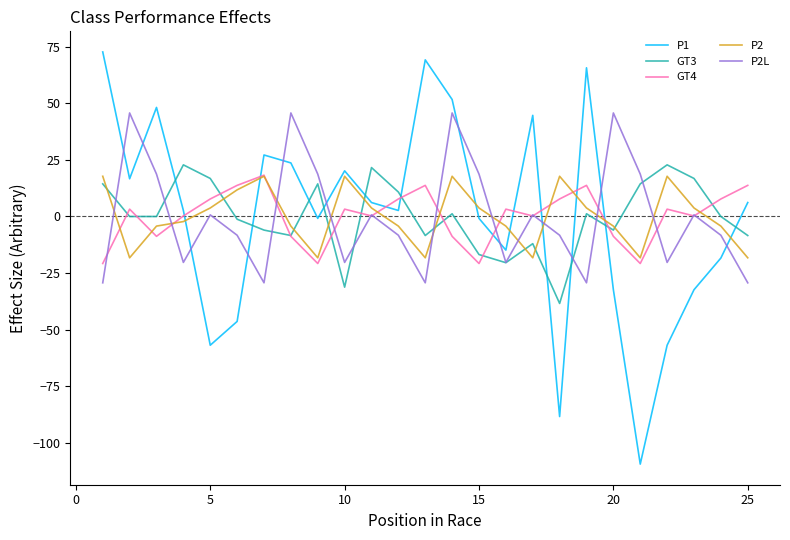

Reading right to left, what are all the values shown in this chart?

P1: 6.2	-18.3	-32.3	-56.8	-109.3	-32.3	65.7	-88.3	44.7	-14.8	-0.8	51.7	69.2	2.7	6.2	20.2	-0.8	23.7	27.2	-46.3	-56.8	2.7	48.2	16.7	72.7
GT3: -8.4	0.0	16.8	22.8	14.4	-6.0	1.2	-38.4	-12.0	-20.4	-16.8	1.2	-8.4	10.8	21.6	-31.2	14.4	-8.4	-6.0	-1.2	16.8	22.8	0.0	0.0	14.4
GT4: 13.7	7.7	0.2	3.2	-20.8	-8.8	13.7	7.7	0.2	3.2	-20.8	-8.8	13.7	7.7	0.2	3.2	-20.8	-8.8	18.2	13.7	7.7	0.2	-8.8	3.2	-20.8
P2: -18.2	-4.2	3.8	17.8	-18.2	-4.2	3.8	17.8	-18.2	-4.2	3.8	17.8	-18.2	-4.2	3.8	17.8	-18.2	-4.2	17.8	11.8	3.8	-2.2	-4.2	-18.2	17.8
P2L: -29.3	-8.3	0.7	-20.3	18.7	45.7	-29.3	-8.3	0.7	-20.3	18.7	45.7	-29.3	-8.3	0.7	-20.3	18.7	45.7	-29.3	-8.3	0.7	-20.3	18.7	45.7	-29.3